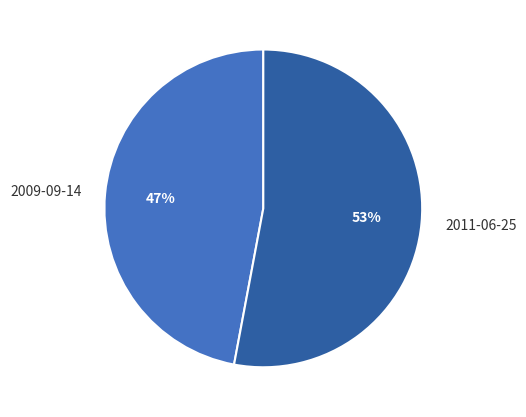

True or false: 2009-09-14 accounts for 47% of the total.

True